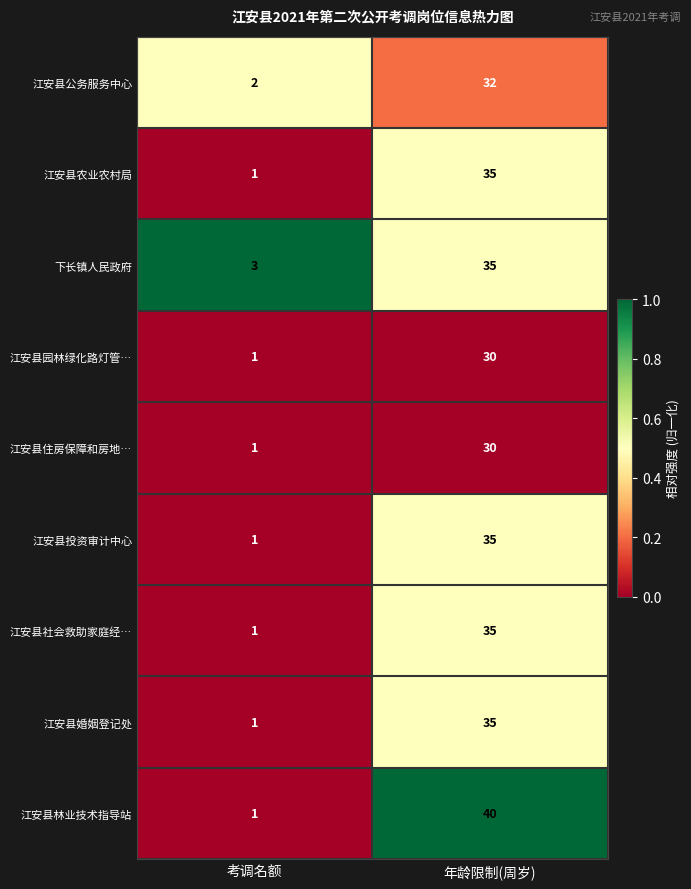

True or false: 江安县社会救助家庭经… has a value of 35 at 年龄限制(周岁).

True